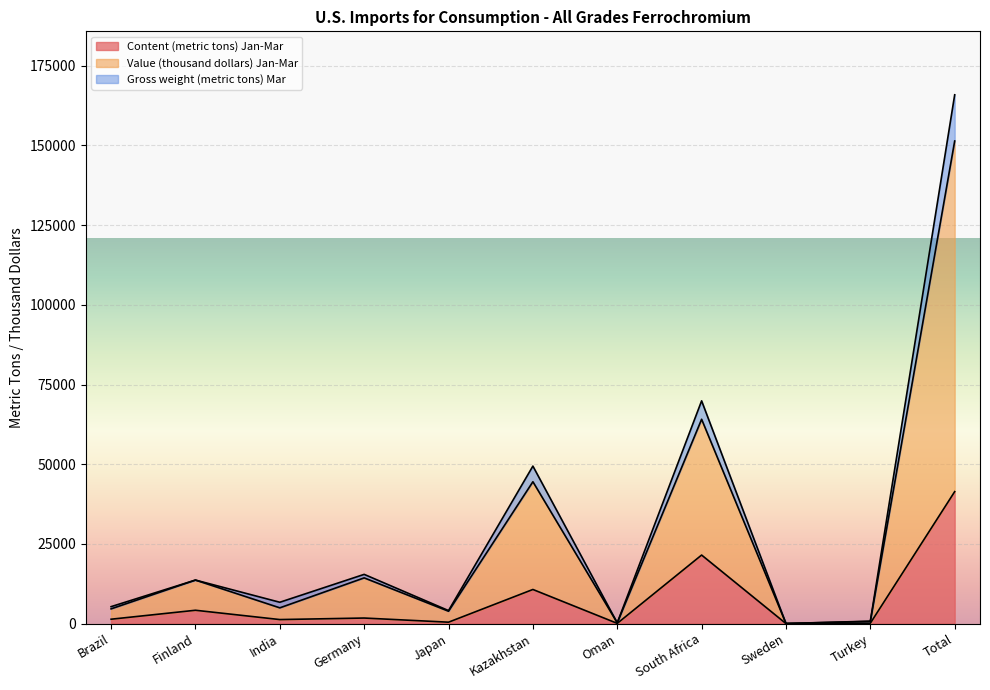

How many interior local peaks does the Value (thousand dollars) Jan-Mar series have?

4